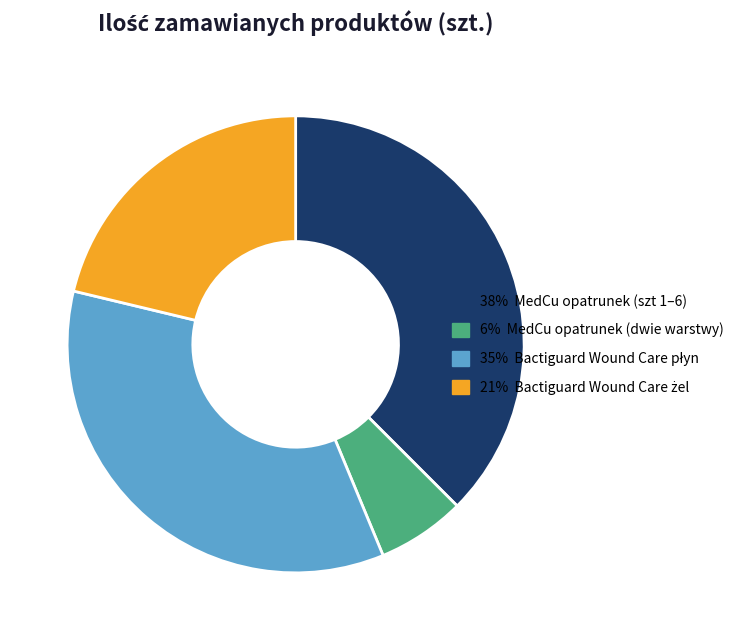

Does any single category account for the majority?

No